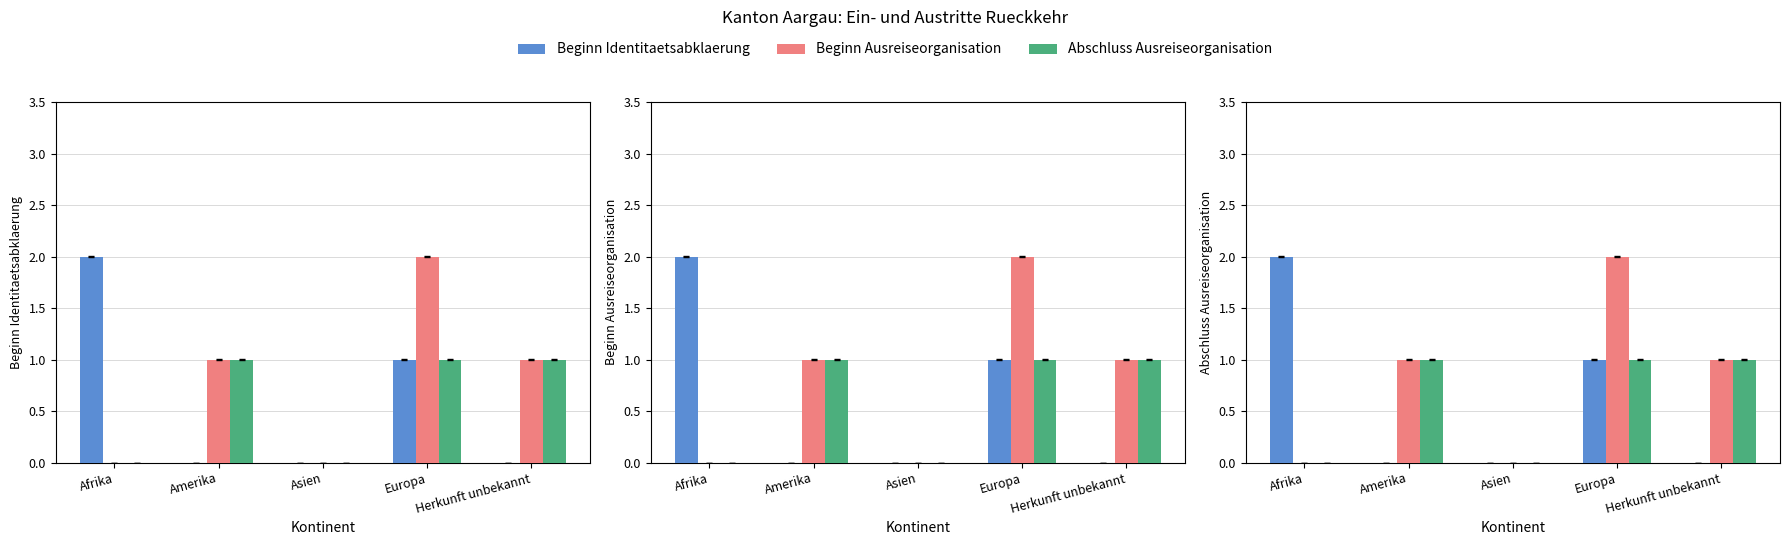

Reading right to left, what are all the values shown in this chart?

Beginn Identitaetsabklaerung: Herkunft unbekannt=0	Europa=1	Asien=0	Amerika=0	Afrika=2
Beginn Ausreiseorganisation: Herkunft unbekannt=1	Europa=2	Asien=0	Amerika=1	Afrika=0
Abschluss Ausreiseorganisation: Herkunft unbekannt=1	Europa=1	Asien=0	Amerika=1	Afrika=0